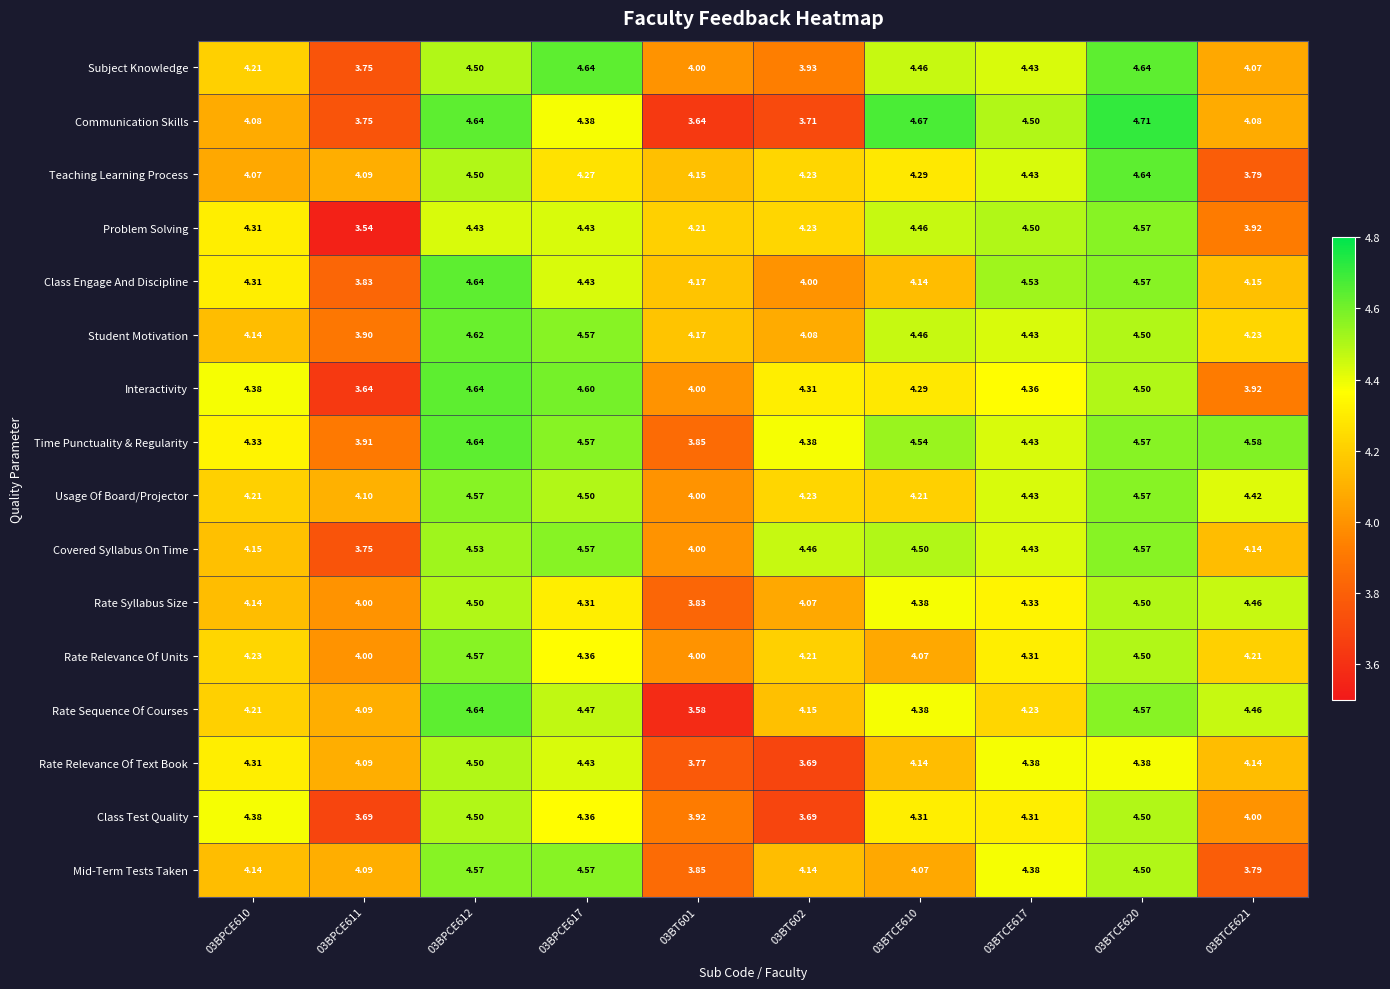

What is the spread (max minus min) of values at 03BTCE621?

0.8